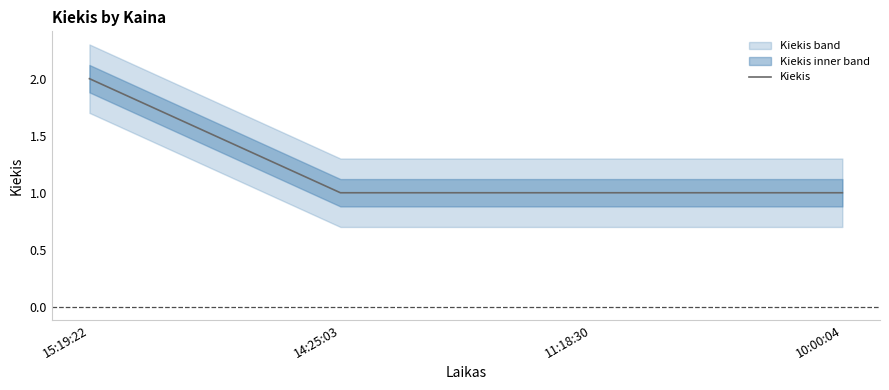

What is the change in value from 15:19:22 to 14:25:03?

-1